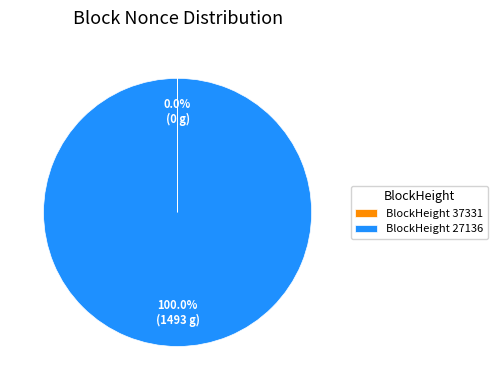

To the nearest percent, what is the difference between the largest and smallest slice percentages?

100%